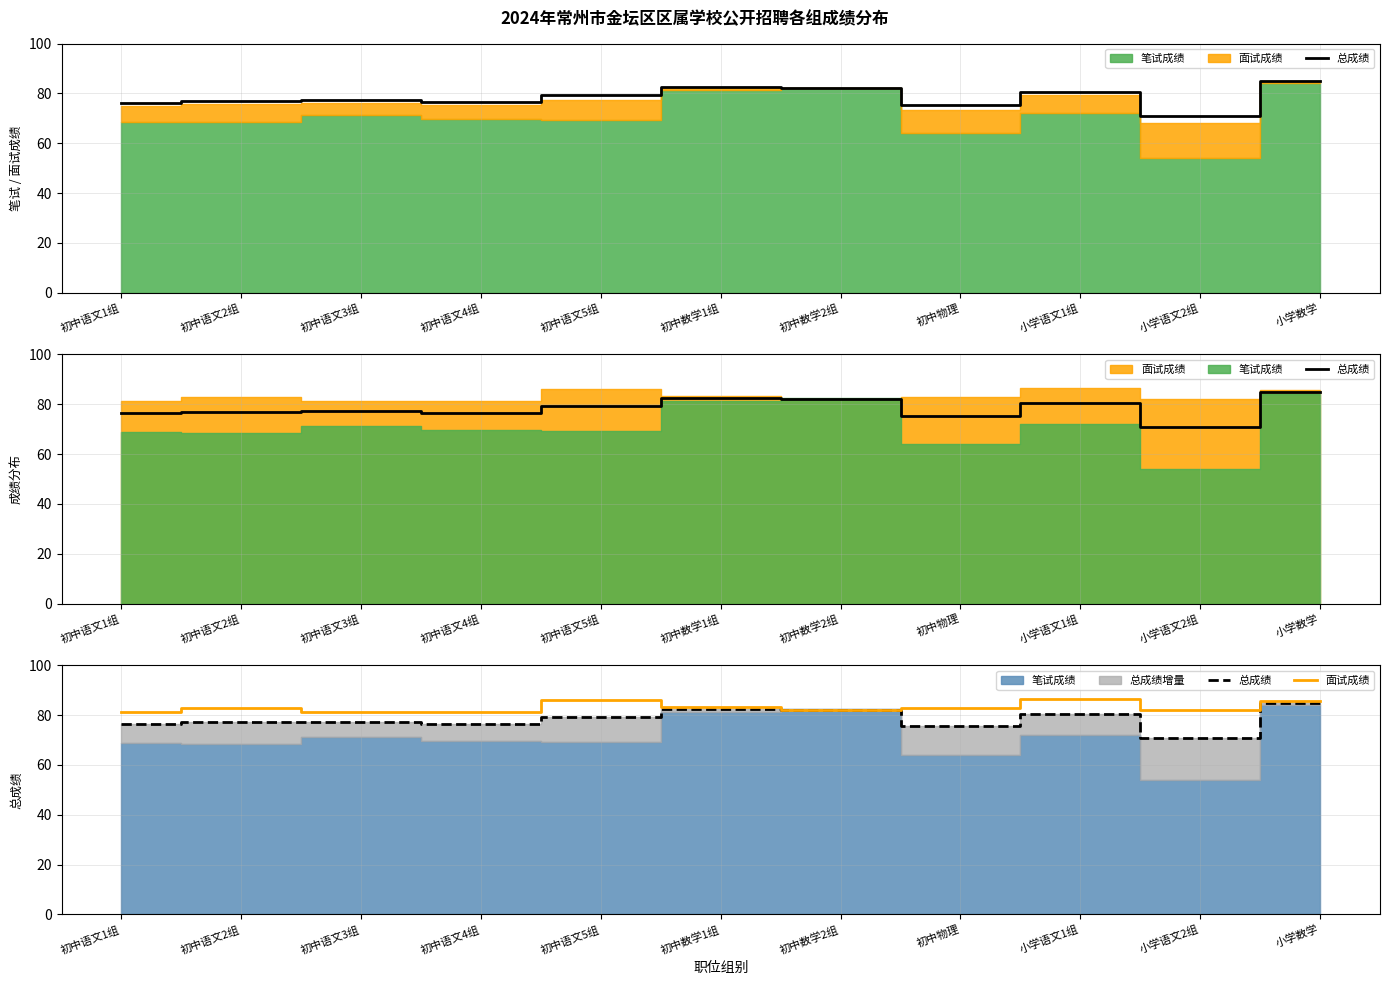

What is the highest value of the 面试成绩 series?

86.3